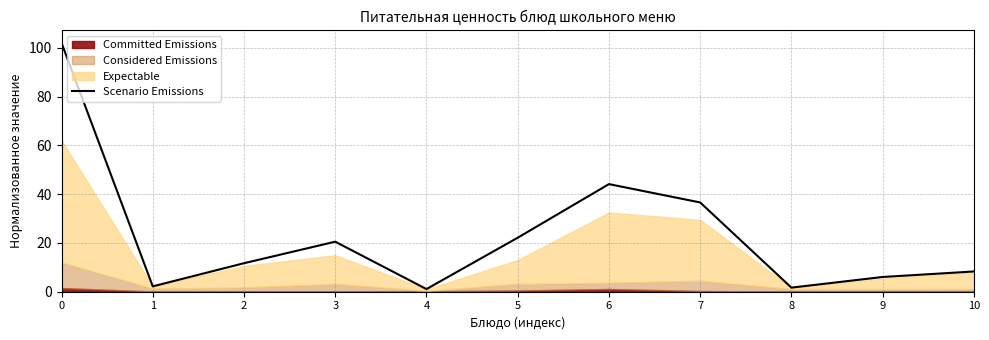

What is the difference between the second highest and minimum values?

43.0